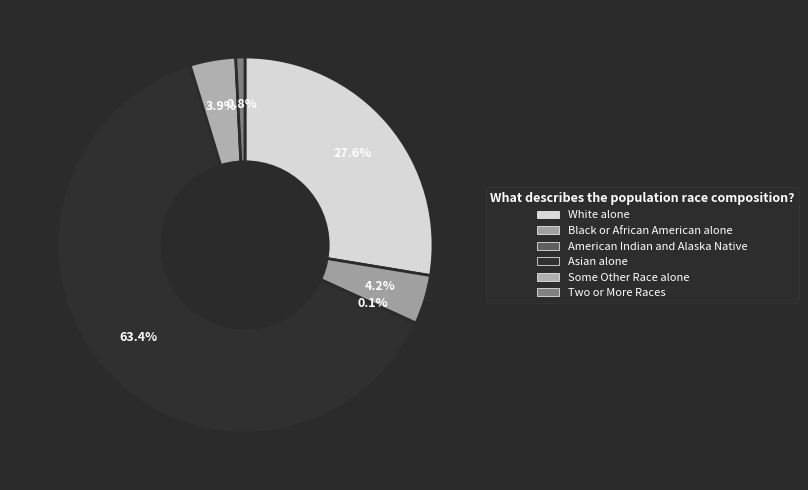

To the nearest percent, what portion does Some Other Race alone represent?

4%